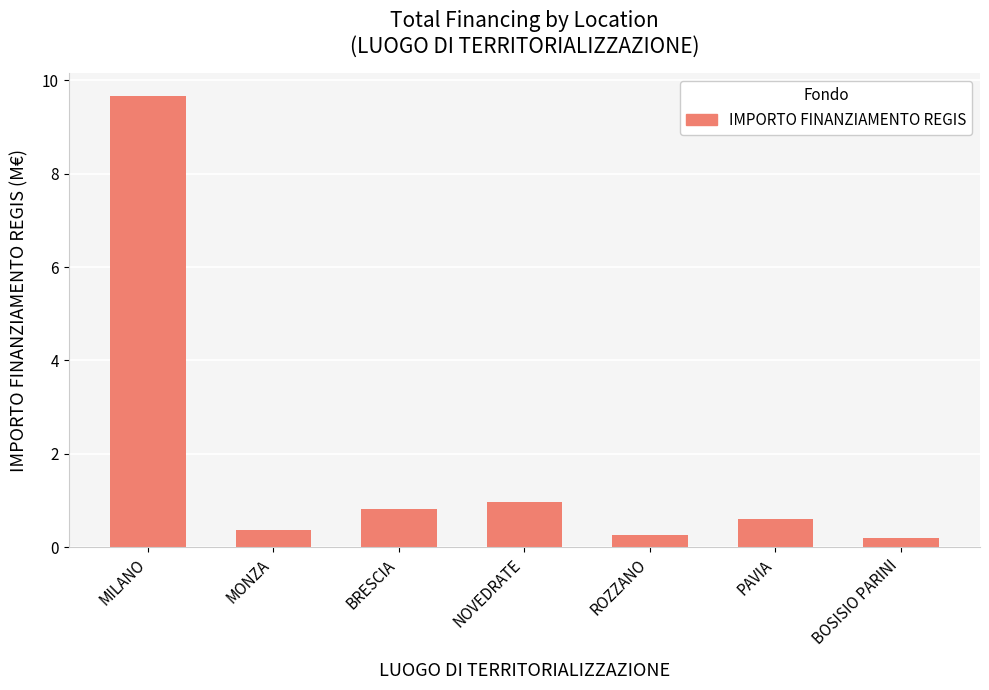

What is the maximum value shown in the chart?

9.7